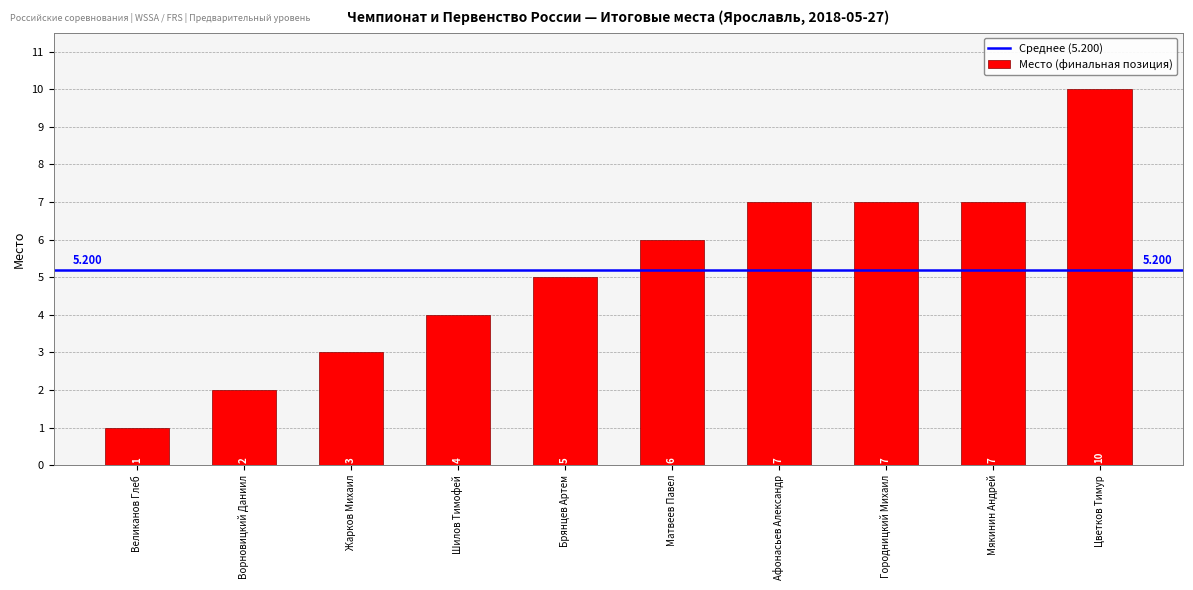

What is the difference between the values at Мякинин Андрей and Матвеев Павел?

1